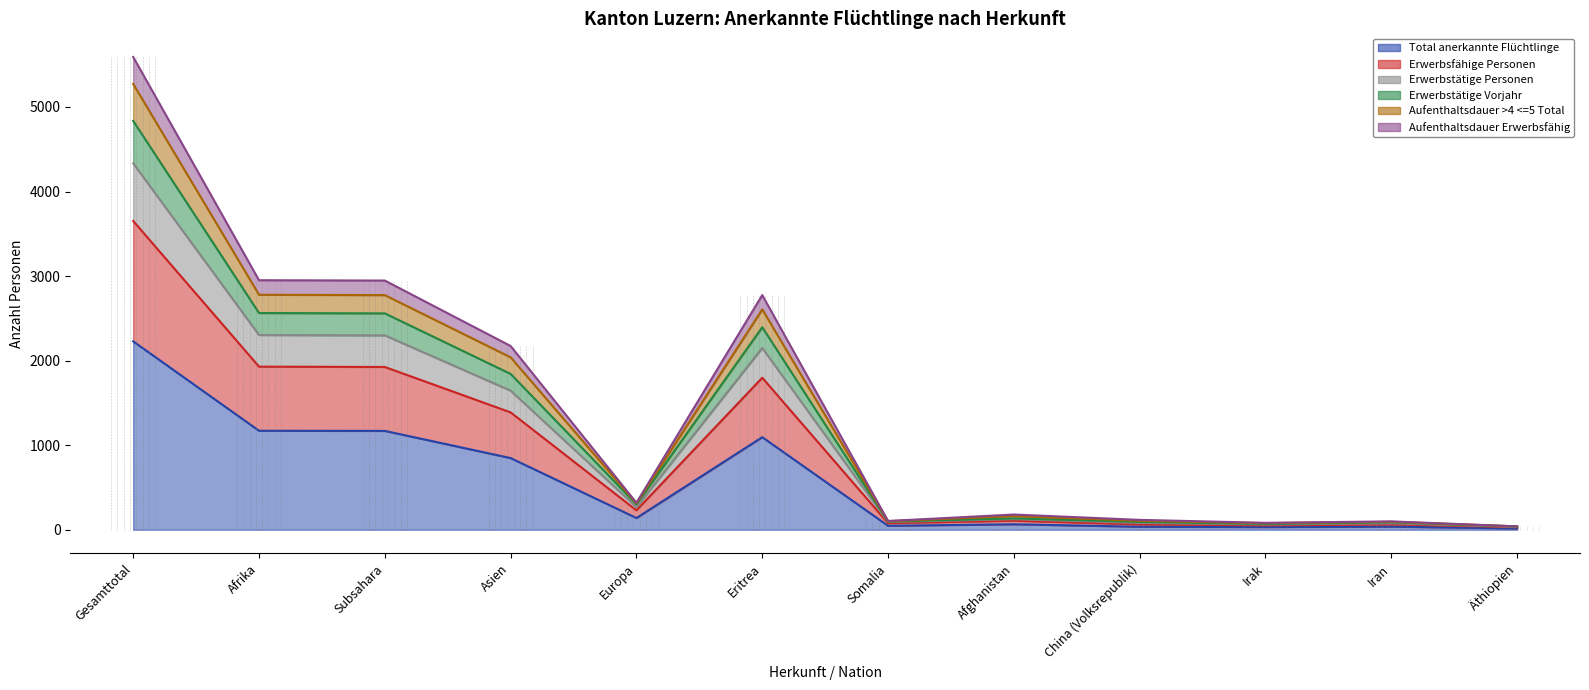

Does the chart have visible grid lines?

No